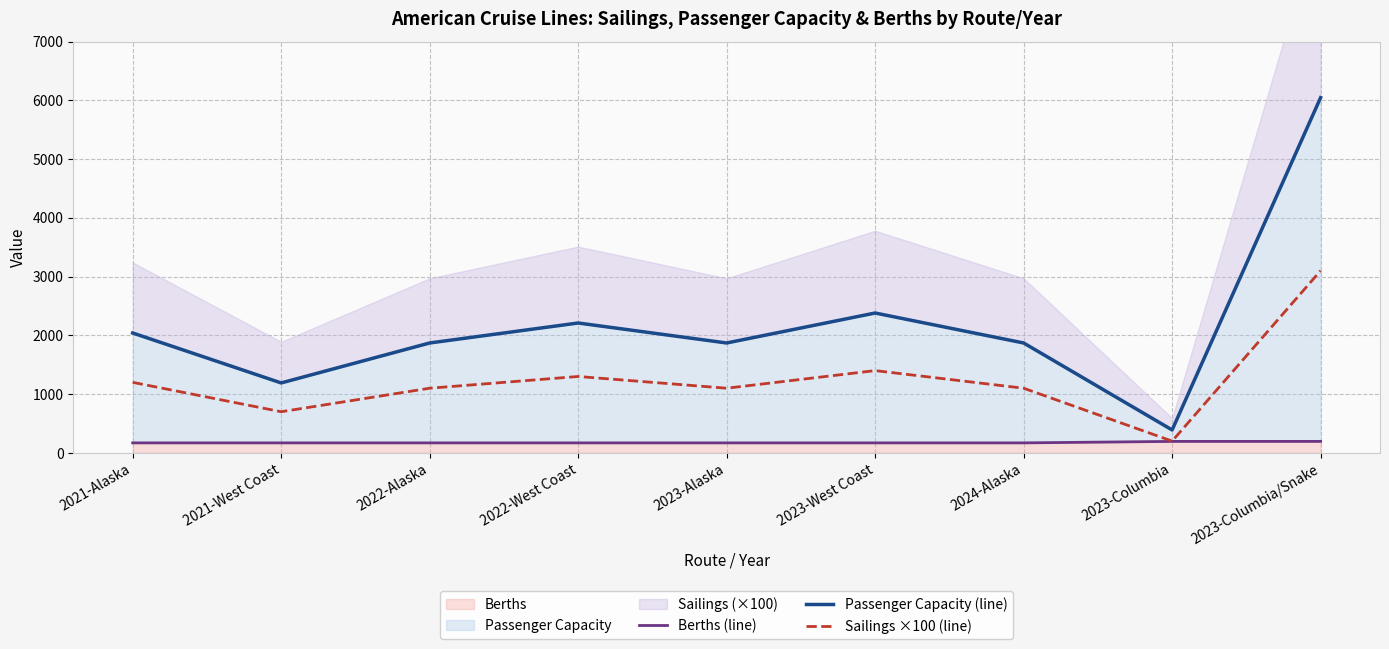

What is the difference between the highest and lowest values at 2023-Alaska?

1700